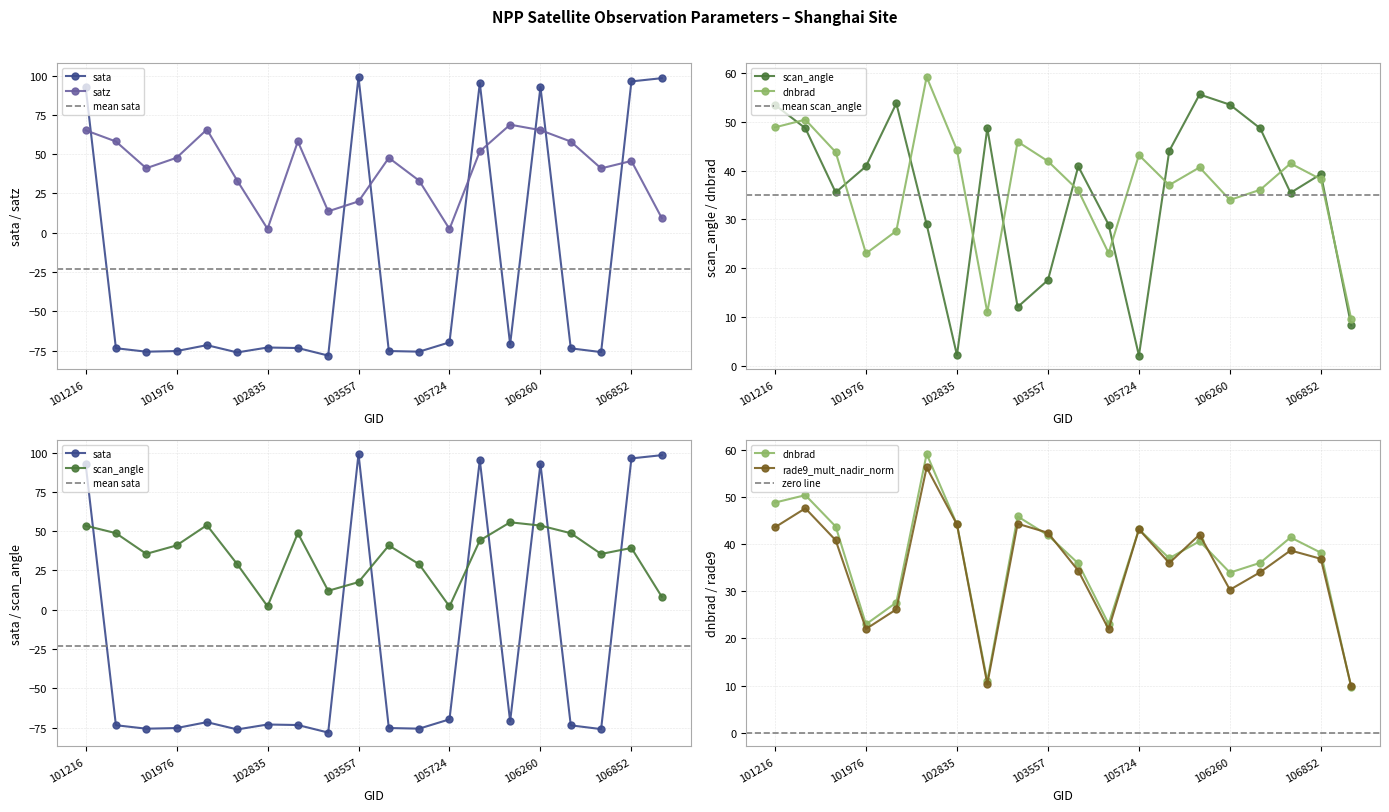

After their last crossing, which series has the higher values: scan_angle or rade9_mult_nadir_norm?

rade9_mult_nadir_norm